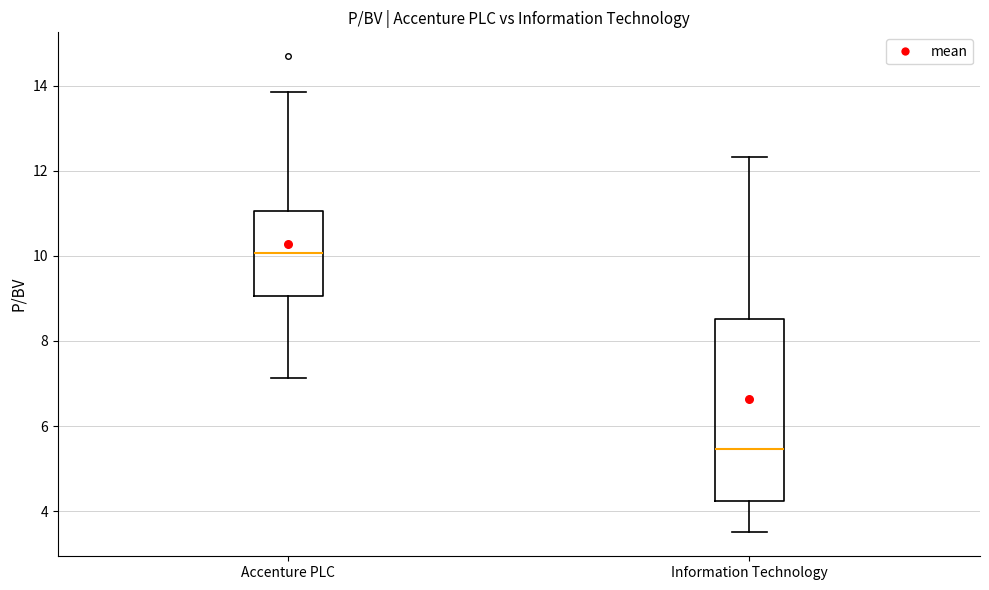

Reading left to right, read every box against the y-axis: the position of its median line, the range the box covers, and the ends of its whiskers. The values are not printed on the chart, so give them approximately, as read against the axis.

Accenture PLC: median 10.0, box 9.0 to 11.0, whiskers 7.2 to 13.8
Information Technology: median 5.4, box 4.2 to 8.6, whiskers 3.6 to 12.4